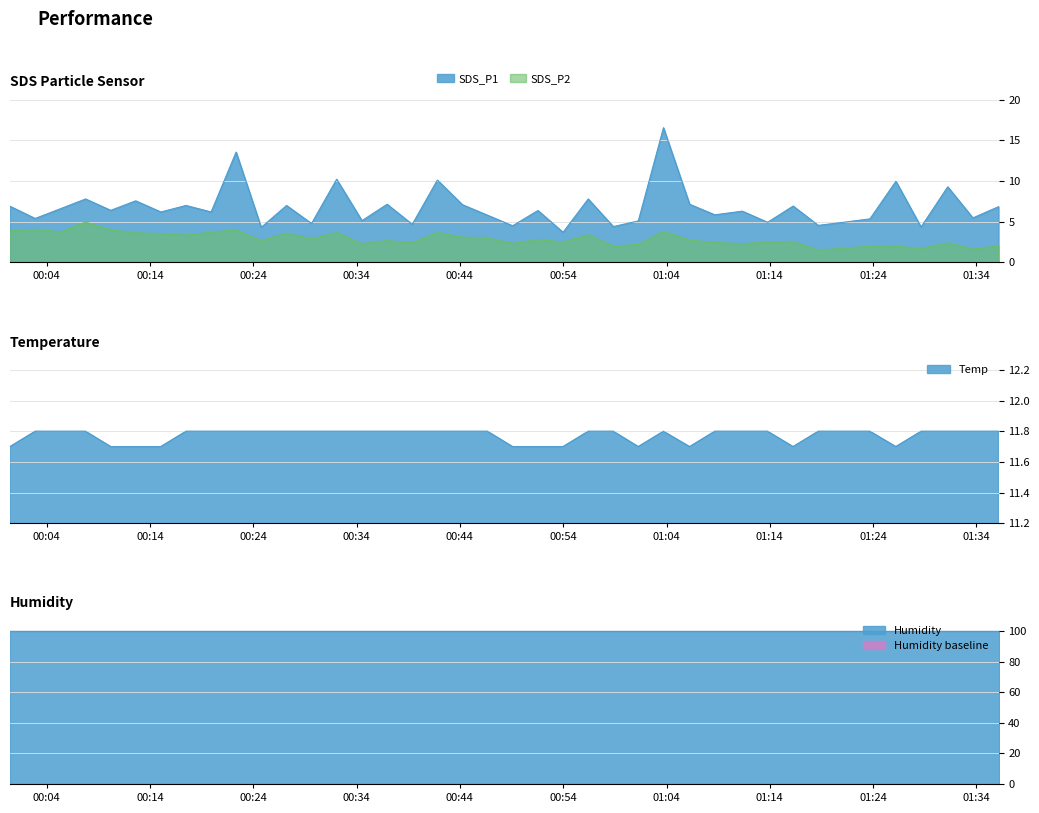

At which label is SDS_P2 closest to 3?

2023/02/03 00:46:40